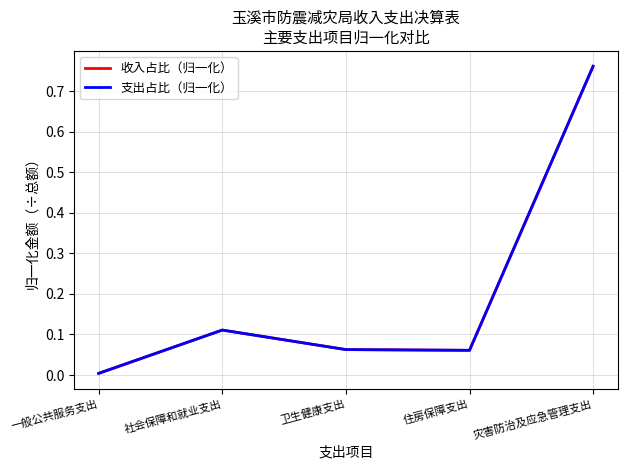

Does the chart have visible grid lines?

Yes